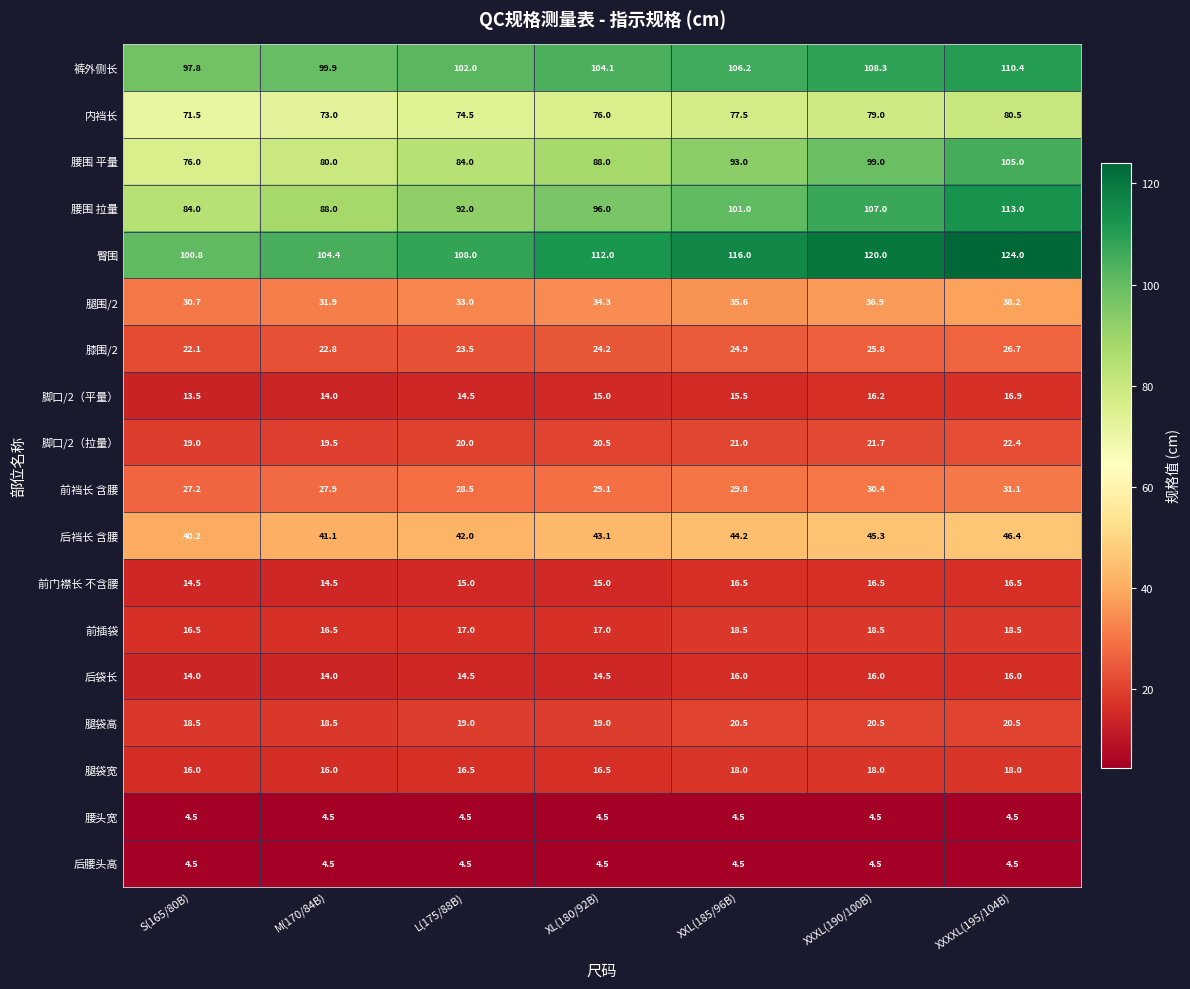

Rank the categories by 腰围 拉量 value from lowest to highest.

S(165/80B), M(170/84B), L(175/88B), XL(180/92B), XXL(185/96B), XXXL(190/100B), XXXXL(195/104B)